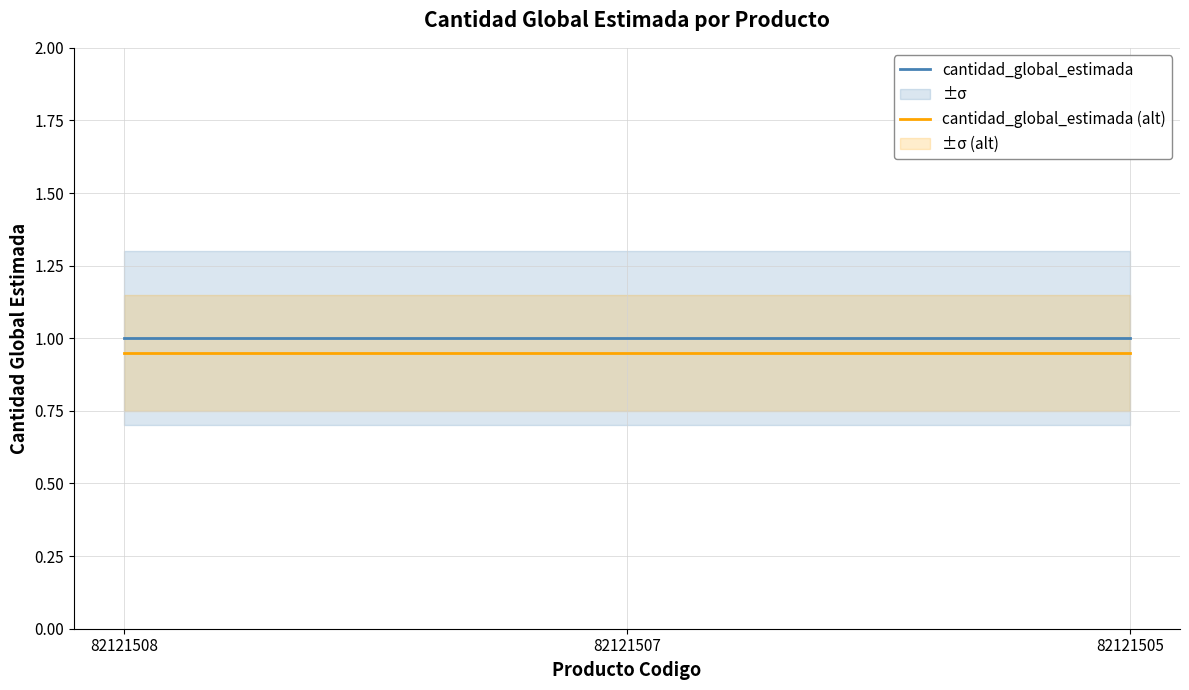

Where is cantidad_global_estimada (alt) nearest to the value 0?

82121508